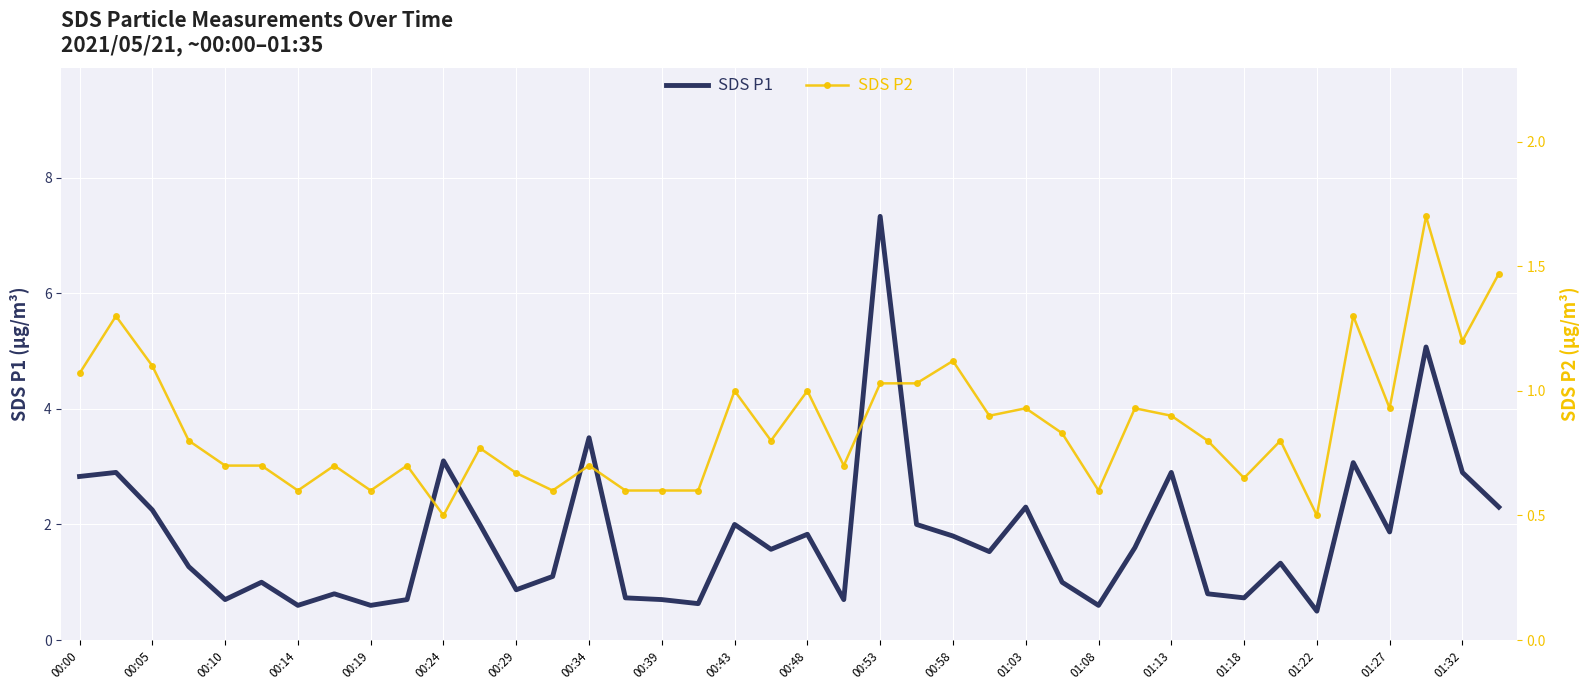

Is it true that SDS P1 equals 5.1 at 37?

True